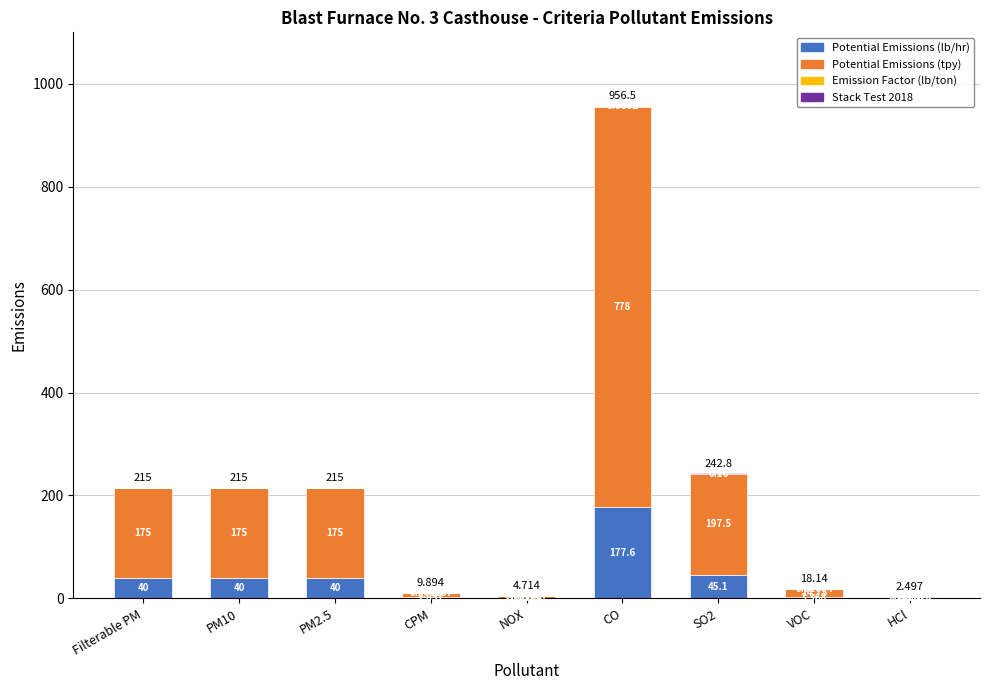

At which category is the sum across all series the highest?

CO